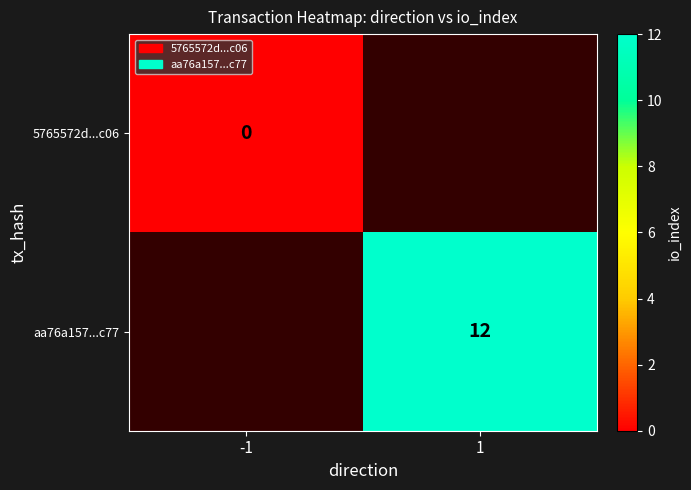

Is it true that aa76a157...c77 equals 19 at 1?

False